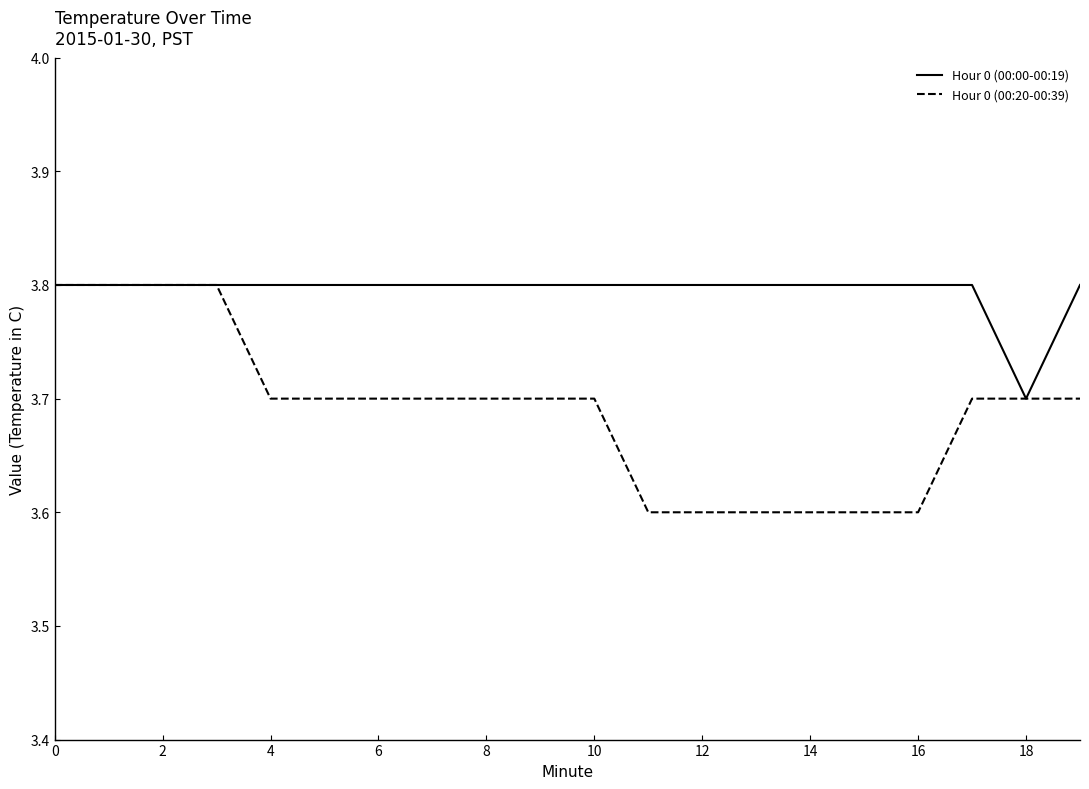

Which series has the widest spread of values?

Hour 0 (00:20-00:39)